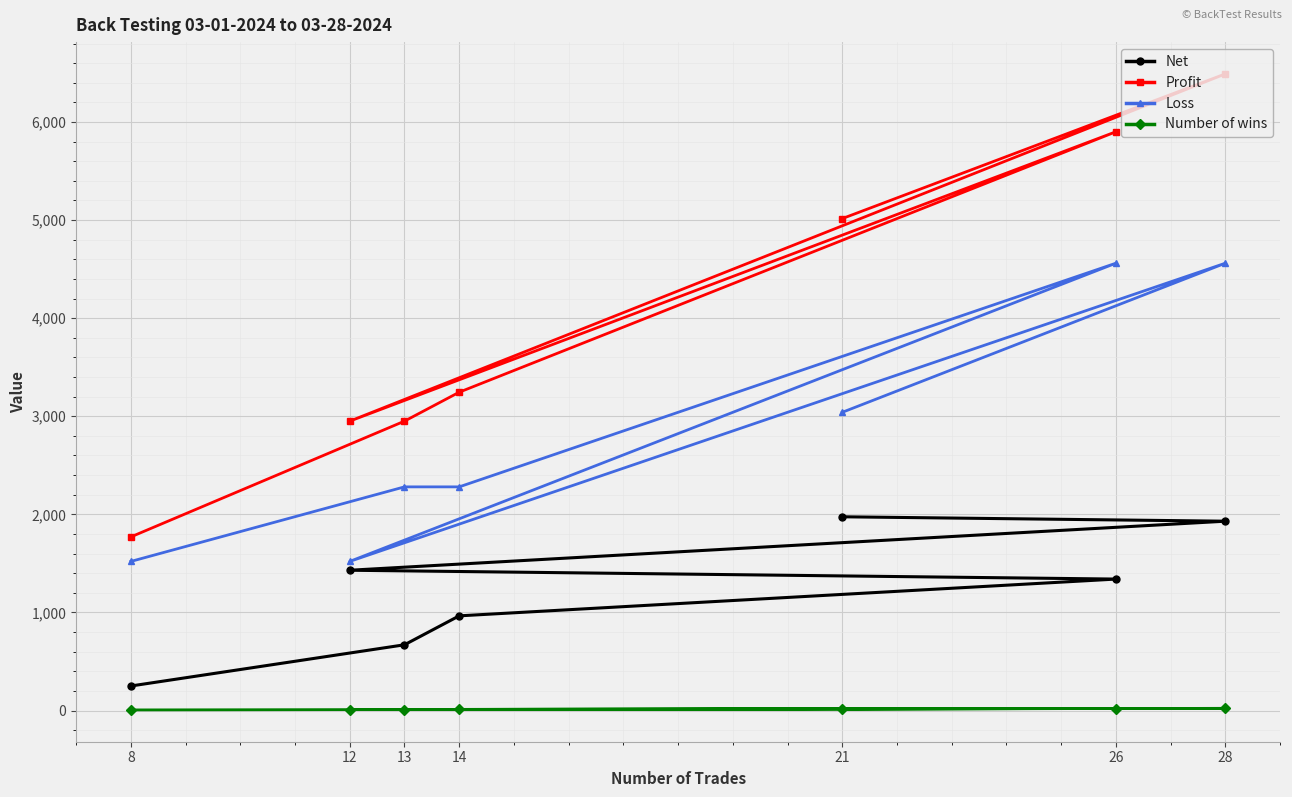

Reading left to right, transcribe all the data shown in this chart.

Net: 21=1975	28=1930	12=1430	26=1340	14=965	13=670	8=250
Profit: 21=5015	28=6490	12=2950	26=5900	14=3245	13=2950	8=1770
Loss: 21=3040	28=4560	12=1520	26=4560	14=2280	13=2280	8=1520
Number of wins: 21=17	28=22	12=10	26=20	14=11	13=10	8=6